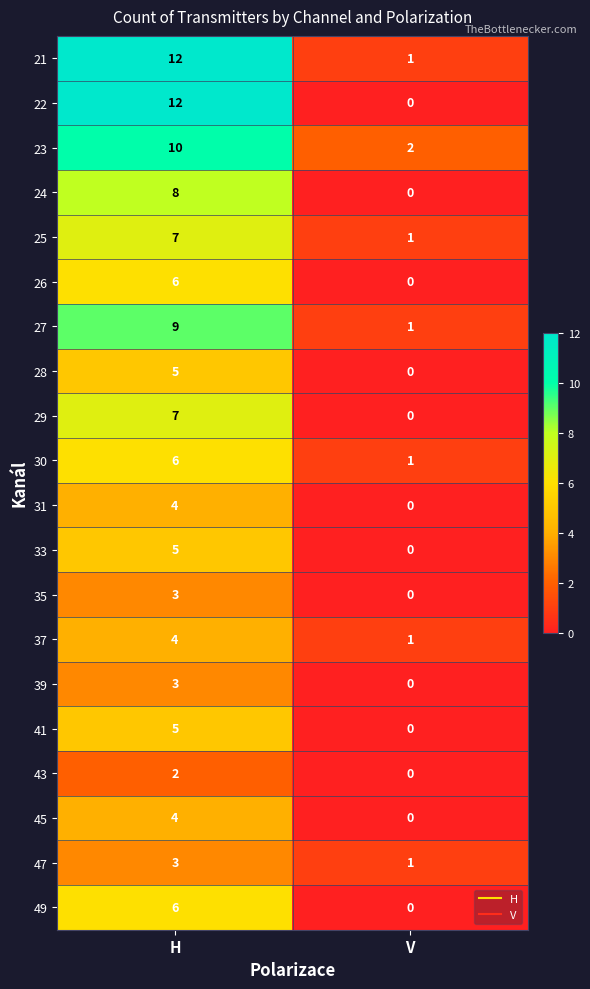

The 29 series shows 2 at H. True or false?

False